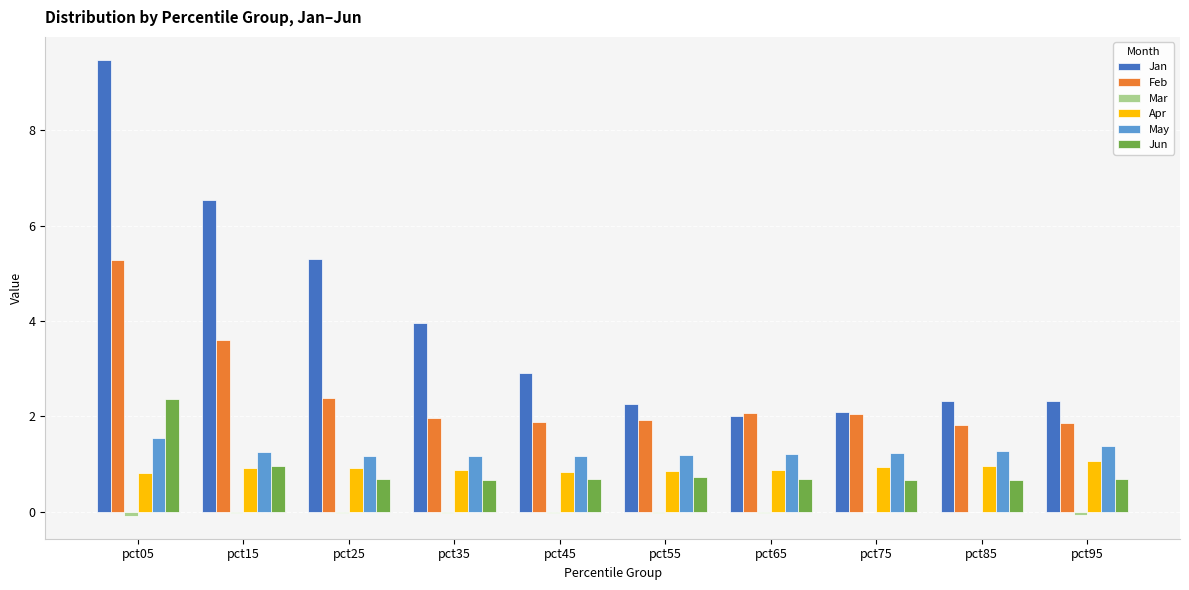

Which series has the largest total across all categories?

Jan